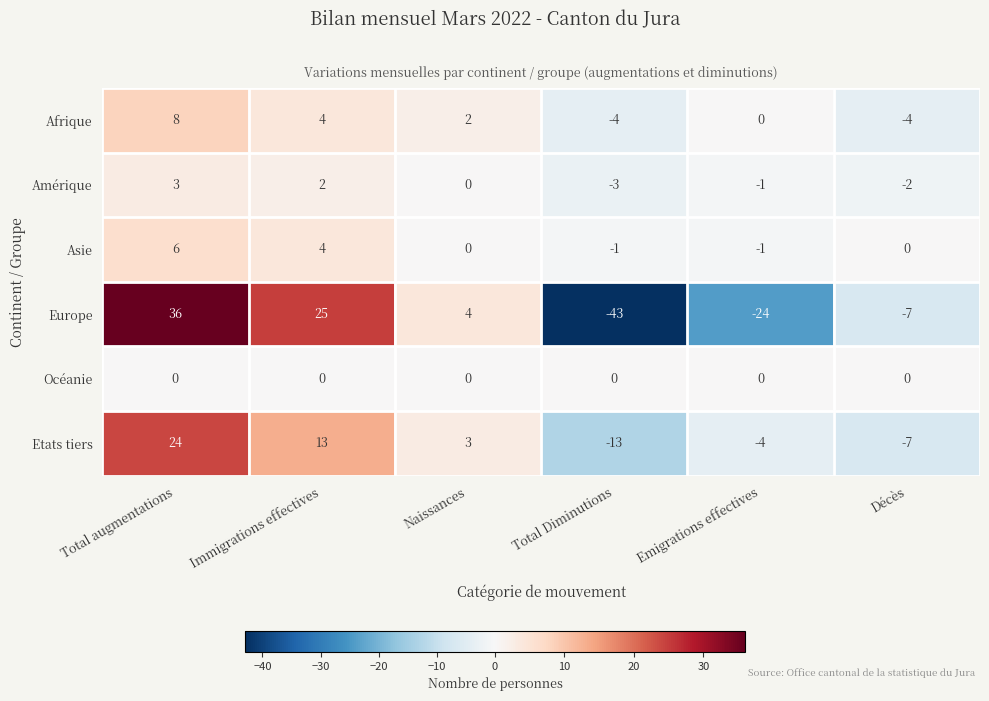

What is the total value across all series at Emigrations effectives?

-30